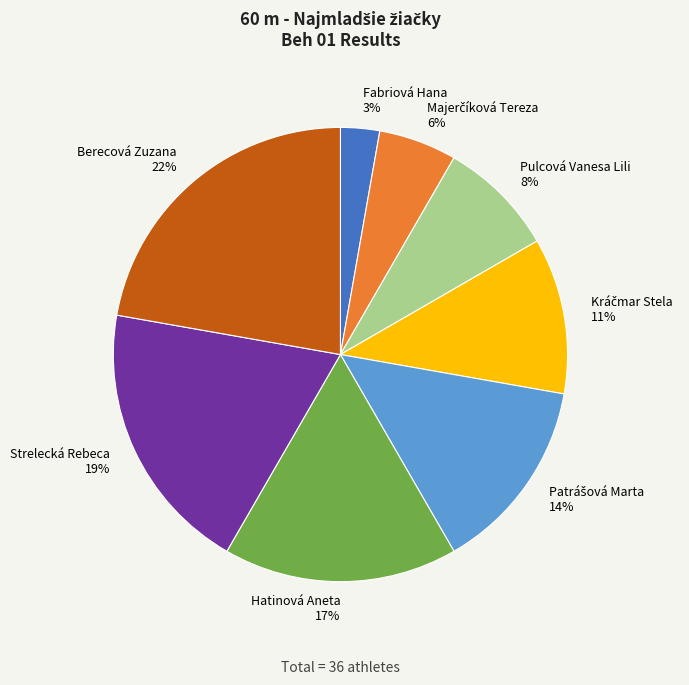

How many slices are in this pie chart?

8